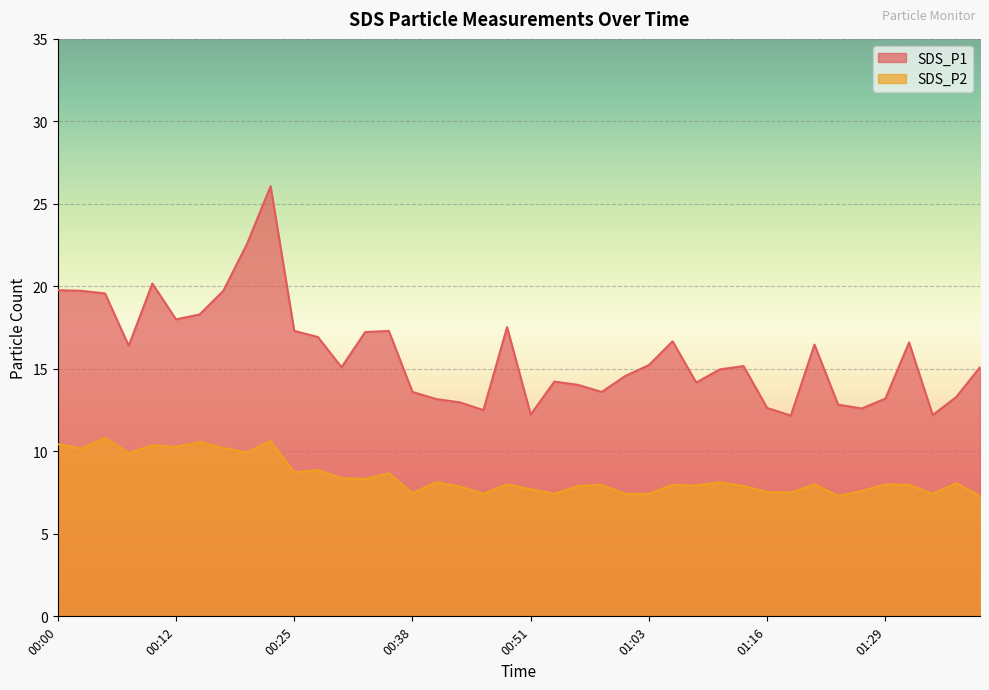

Between 00:12 and 01:16, which series saw the biggest shift?

SDS_P1